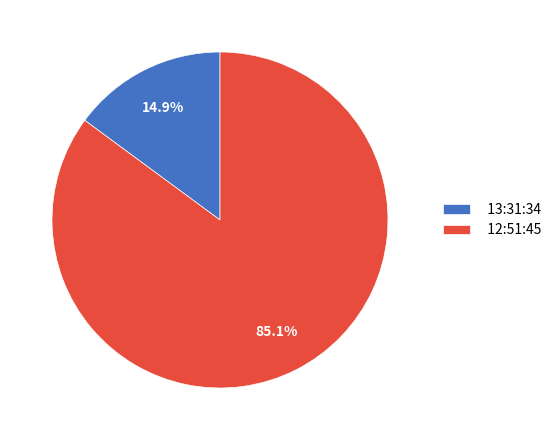

What percentage is the 13:31:34 slice, to the nearest percent?

15%